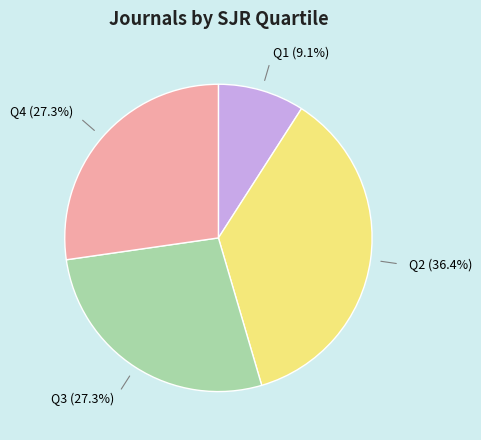

How many segments does this pie chart have?

4